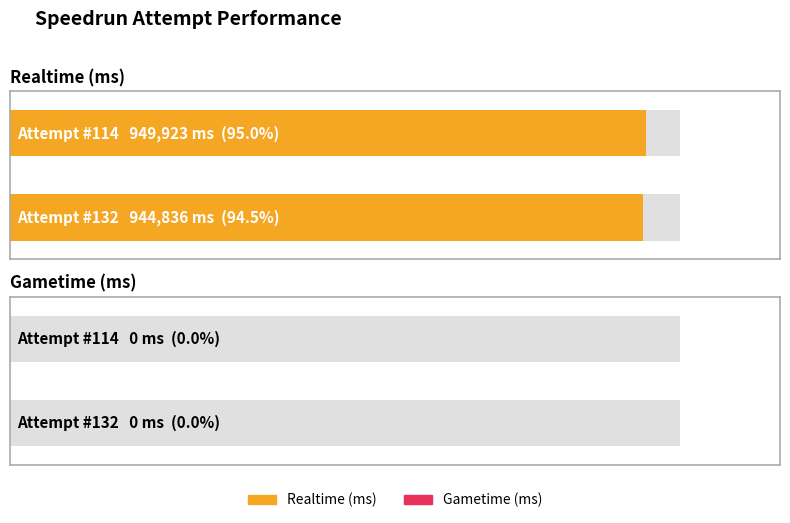

Count the number of data series in this chart.

2